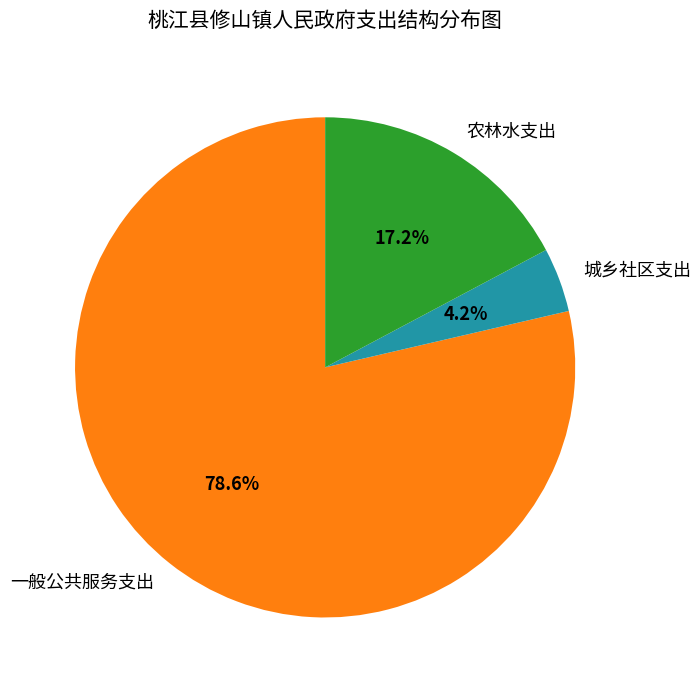

Do 一般公共服务支出 and 农林水支出 together represent more than half of the pie?

Yes